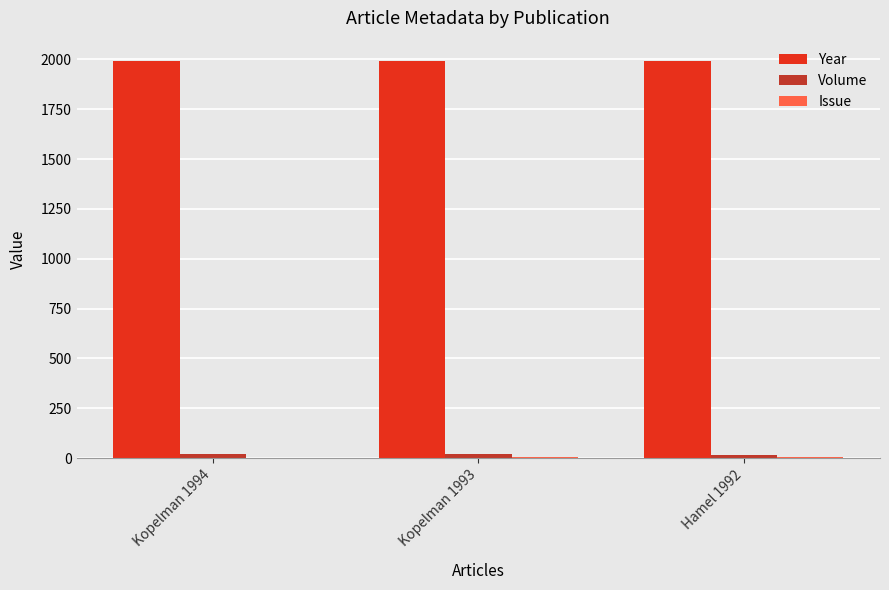

What is the sum of all Year values?

5979